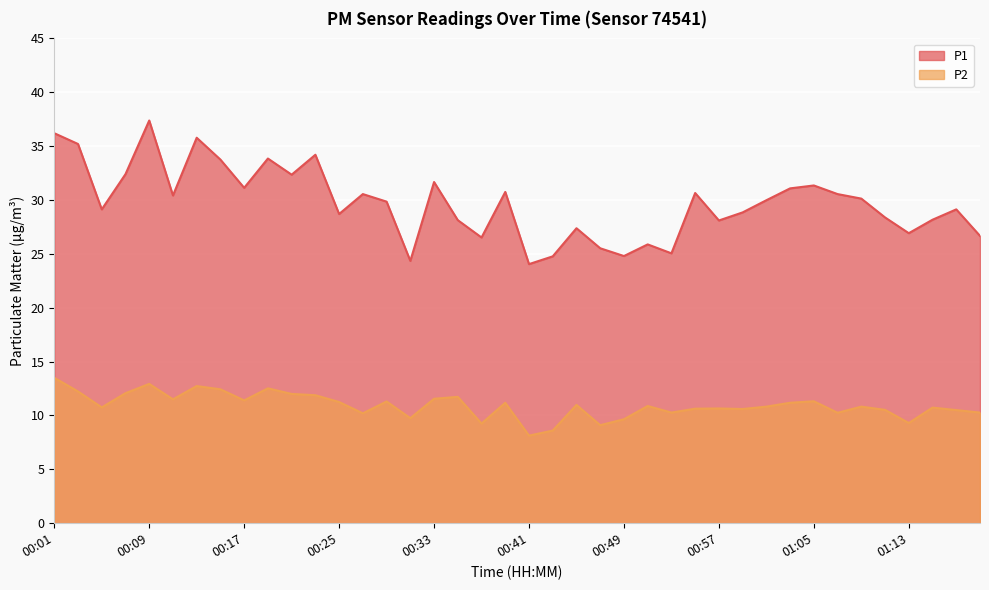

At which label does P2 first exceed 10?

00:01